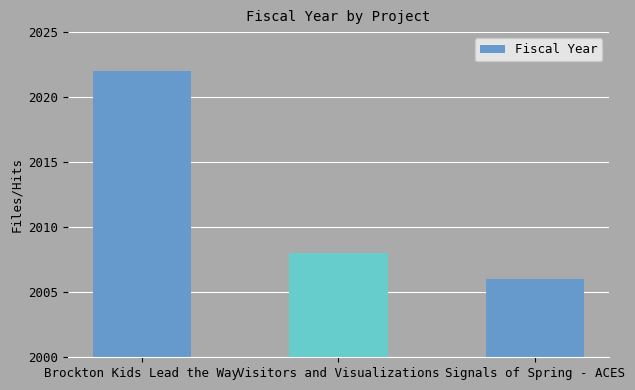

Rank the categories by value from highest to lowest.

Brockton Kids Lead the Way, Visitors and Visualizations, Signals of Spring - ACES